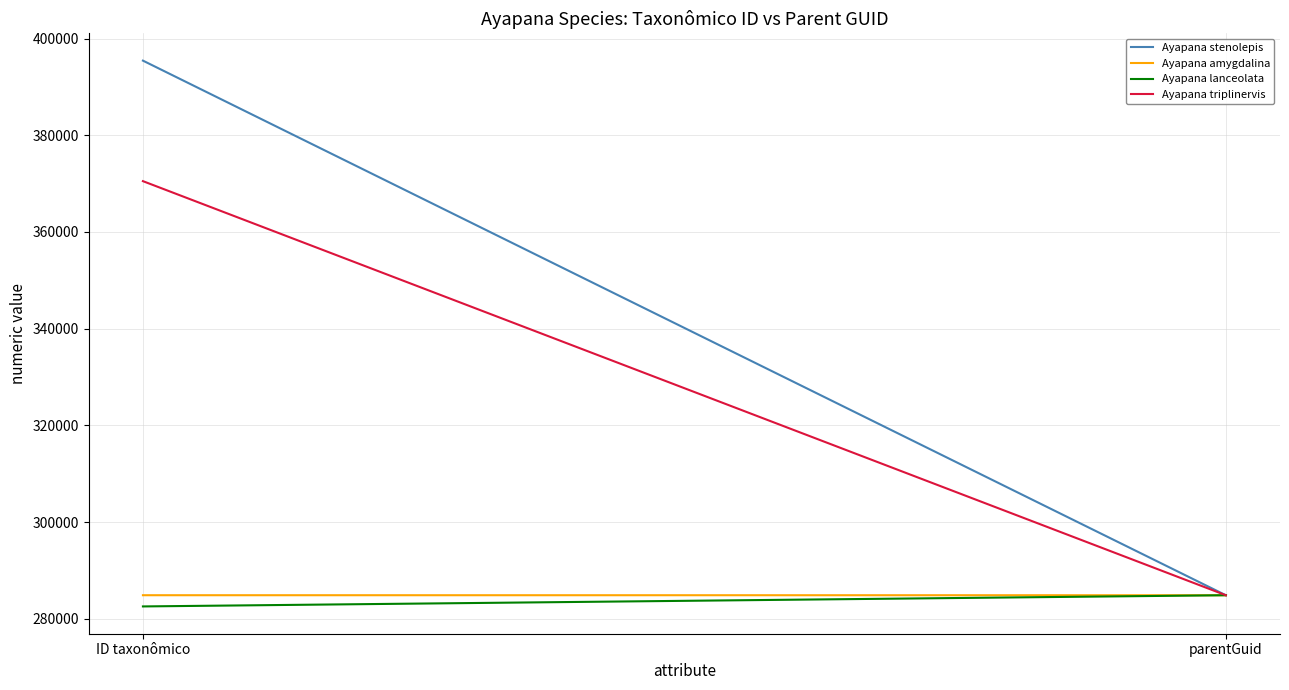

Where is Ayapana triplinervis nearest to the value 327681?

parentGuid